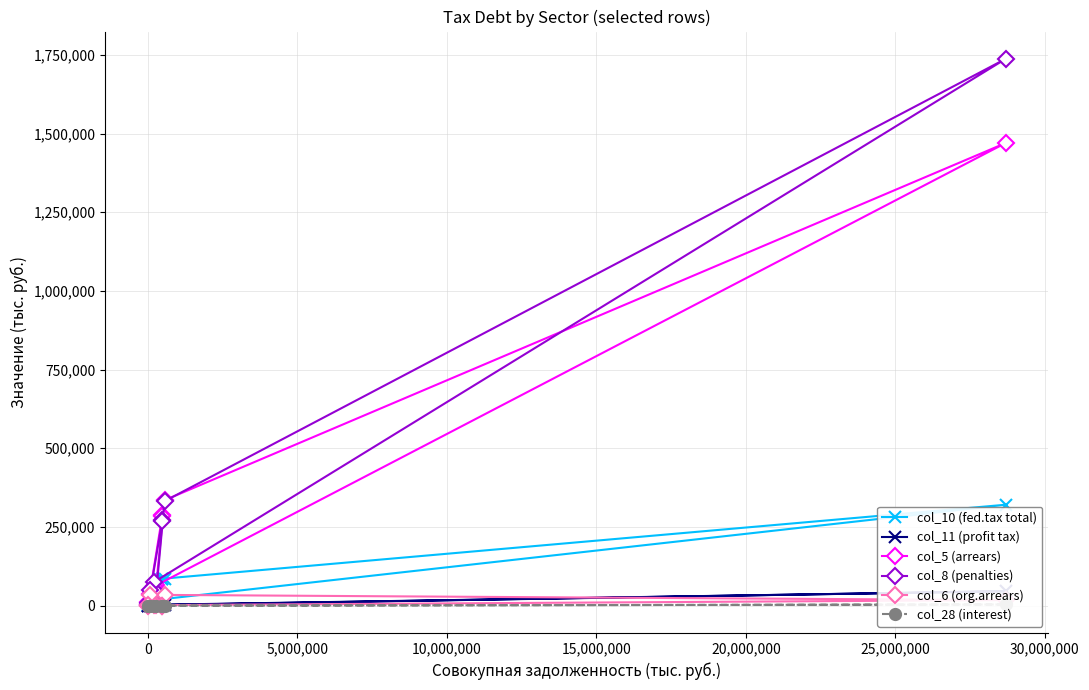

How many data points in col_28 (interest) are less than 2?

4